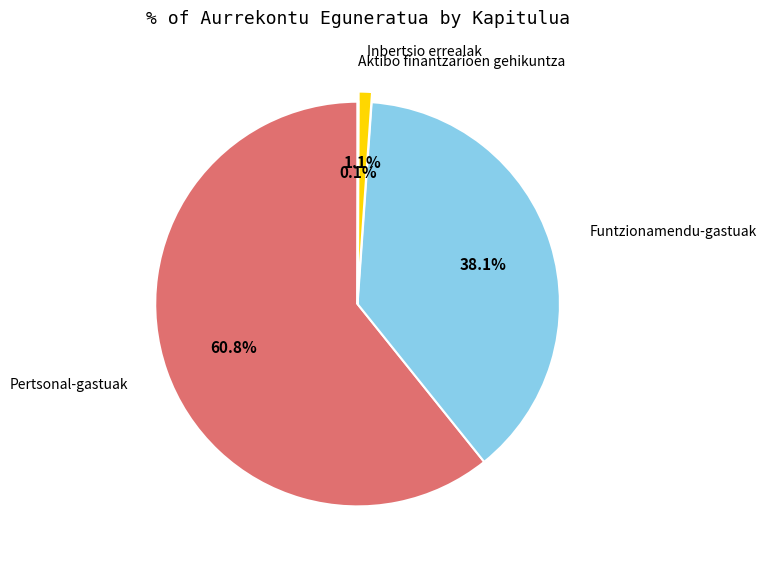

Which slice is the largest?

Pertsonal-gastuak